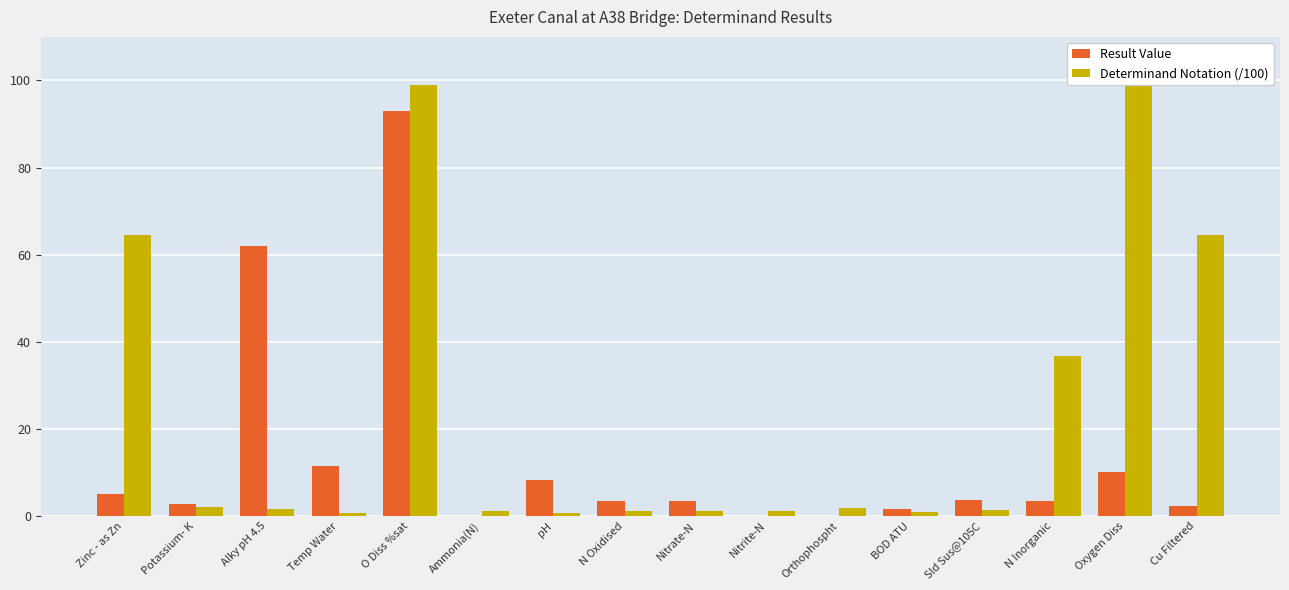

Are the bars horizontal?

No